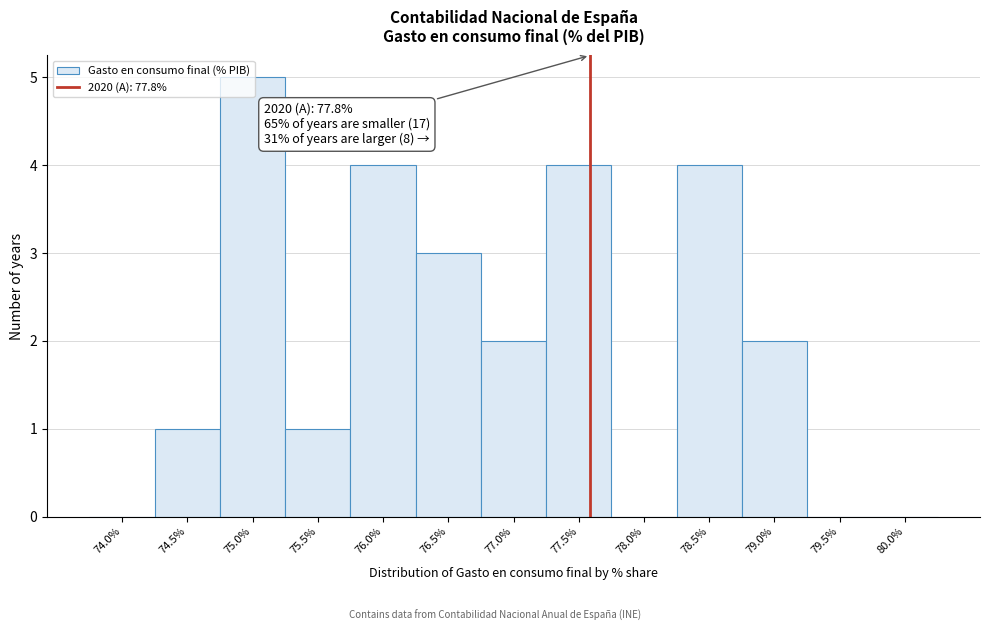

Is it true that the value at 78.5% is 7?

False